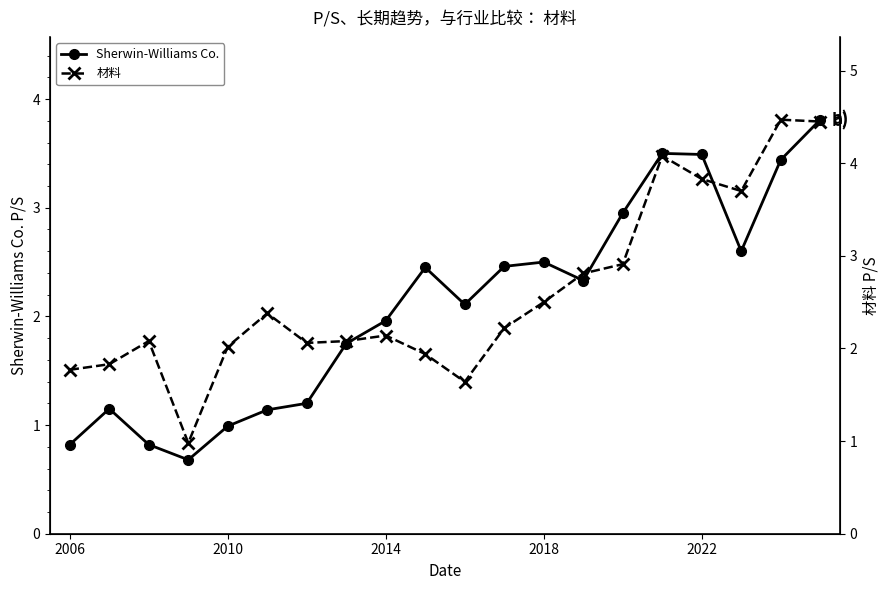

True or false: Sherwin-Williams Co. has a value of 3.5 at 2022.

True